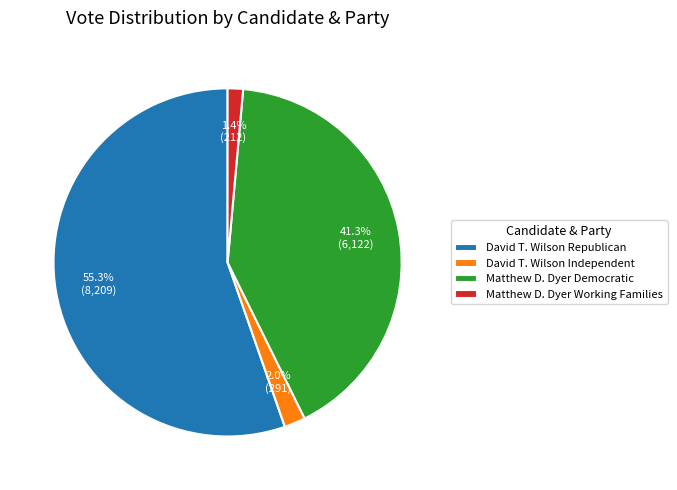

What percentage is NOT represented by Matthew D. Dyer Working Families?

98.6%